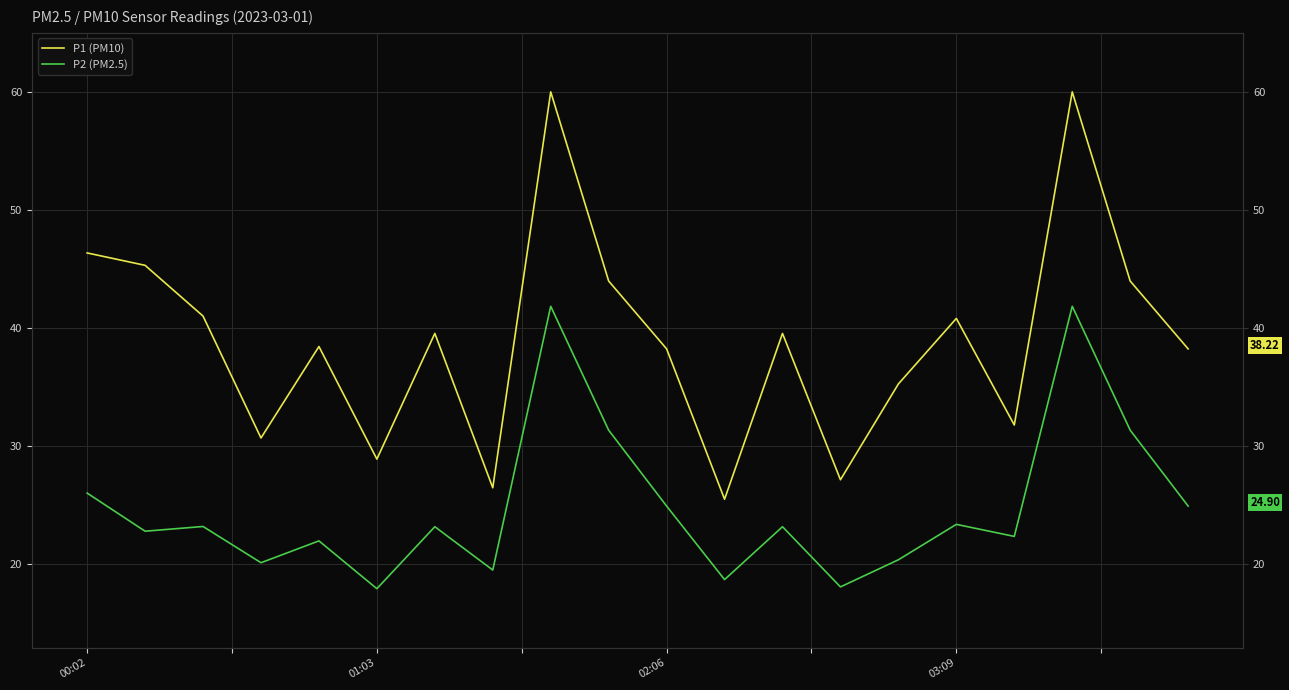

True or false: P1 (PM10) has a value of 26.4 at 7.

True